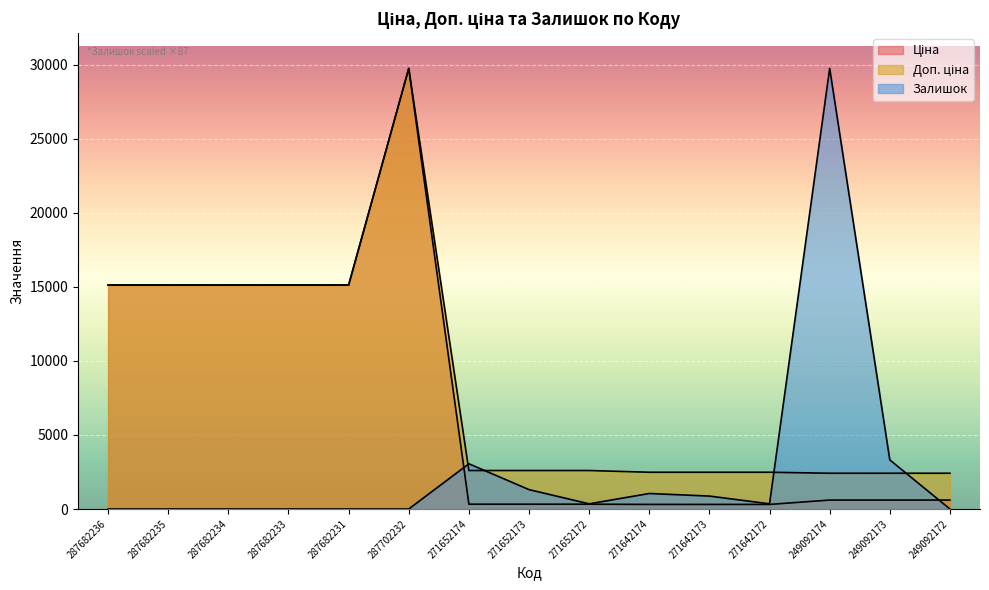

Count the number of data series in this chart.

3